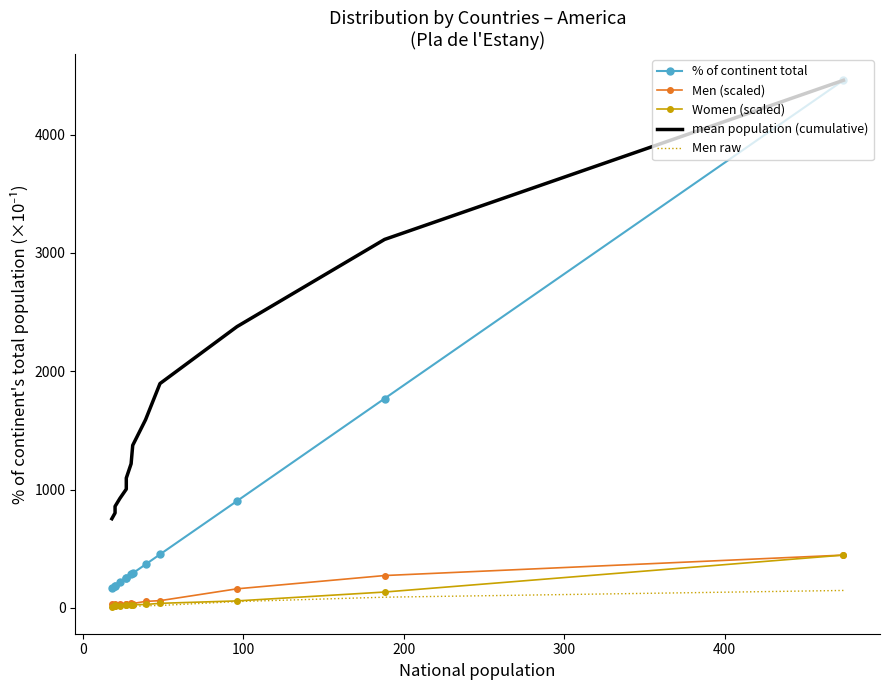

At how many categories does at least one series exceed 20?

13